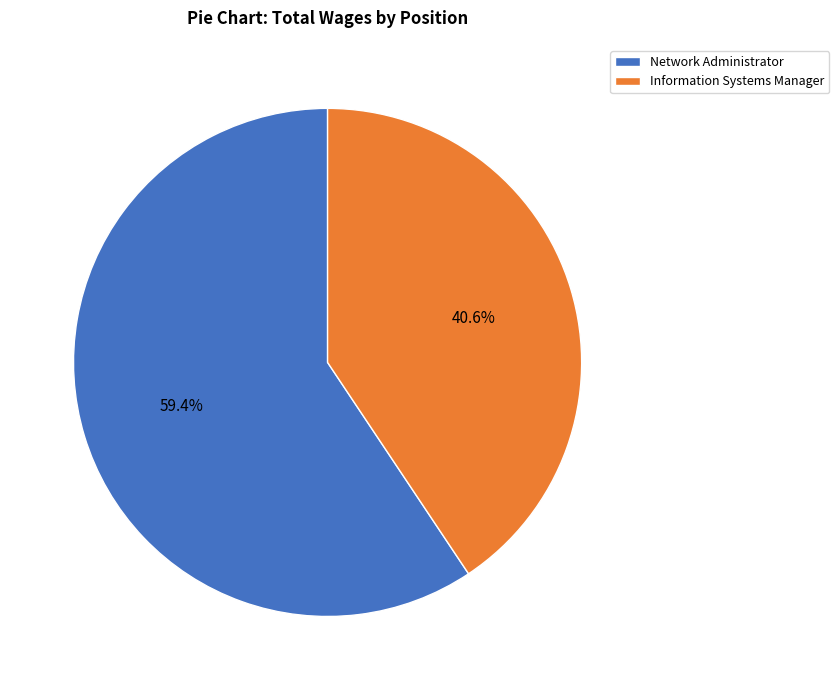

What portion of the pie excludes Network Administrator?

40.6%